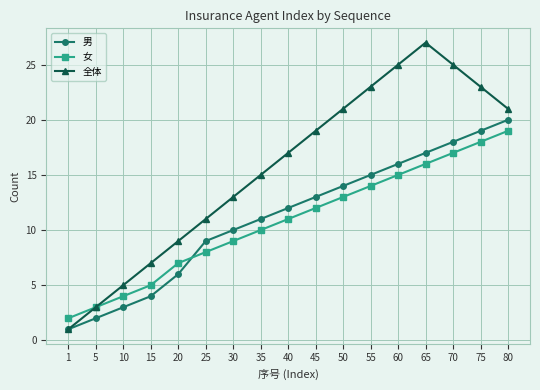

Which series has the largest total across all categories?

全体